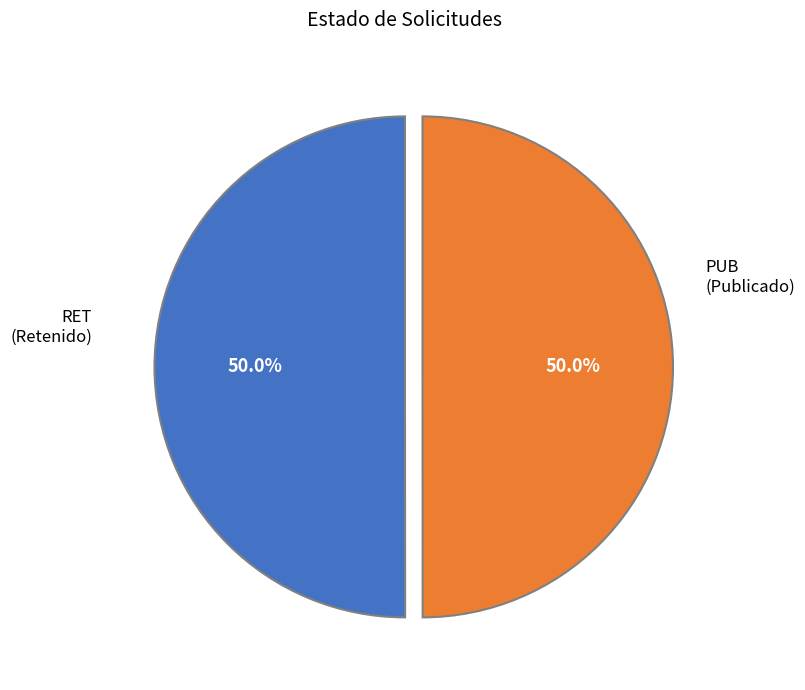

To the nearest percent, what is the average slice percentage?

50%